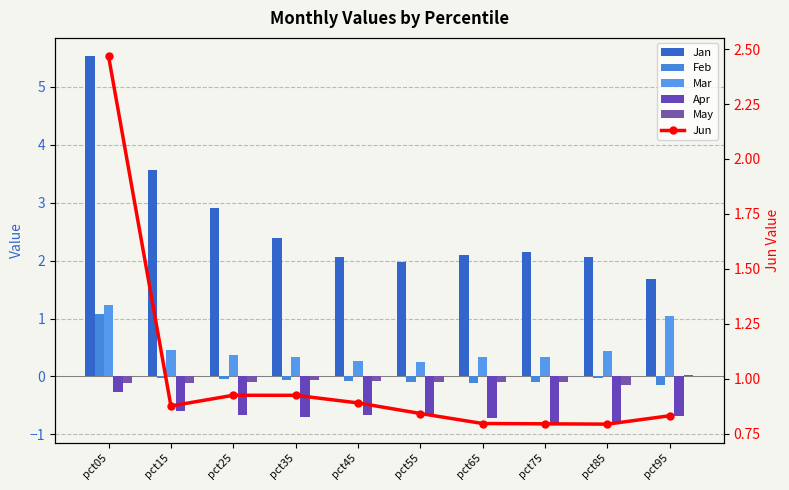

What are all the series names shown in the legend?

Jan, Feb, Mar, Apr, May, Jun